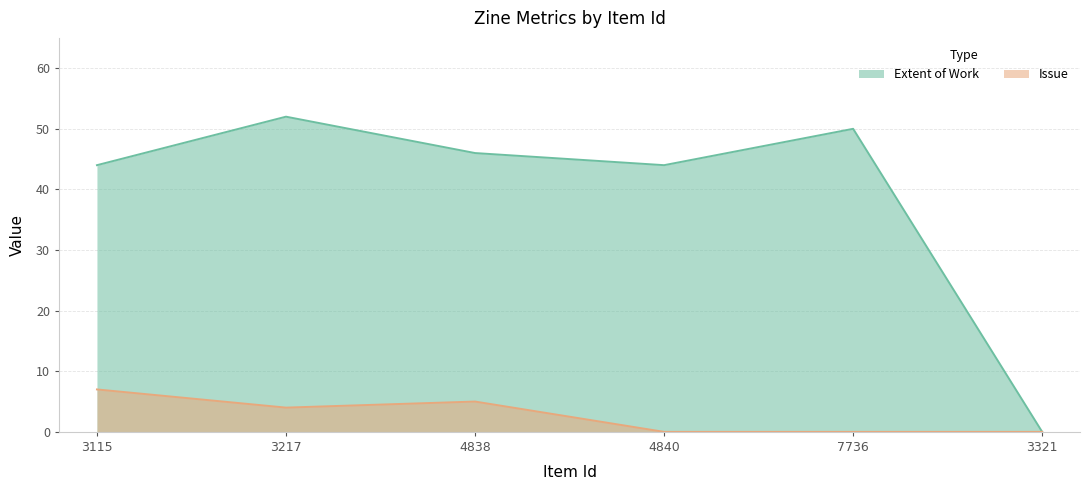

Rank the series by their average value, from lowest to highest.

Issue, Extent of Work